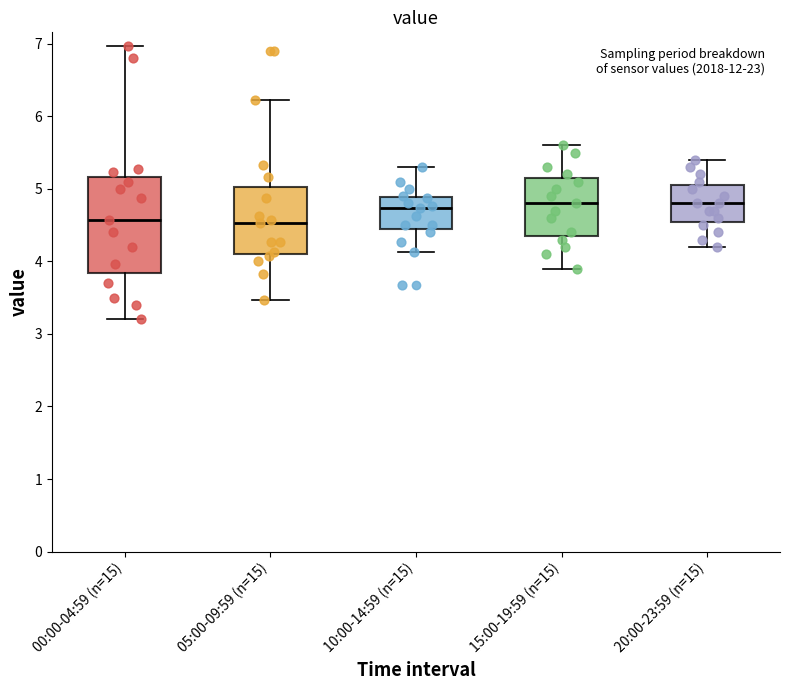

Where does the median line of the box for 00:00-04:59 (n=15) sit on the y-axis? The values are not printed on the chart, so give them approximately, as read against the axis.

4.6